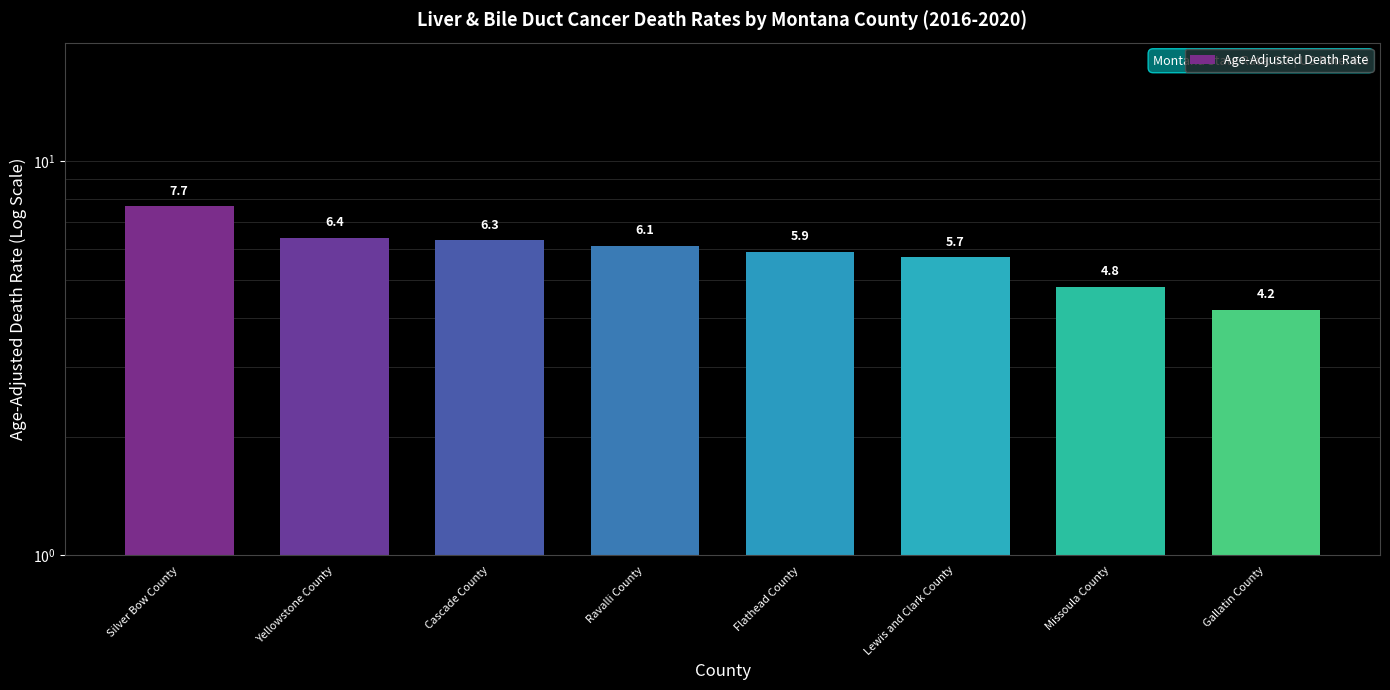

Reading right to left, what are all the values shown in this chart?

4.2	4.8	5.7	5.9	6.1	6.3	6.4	7.7